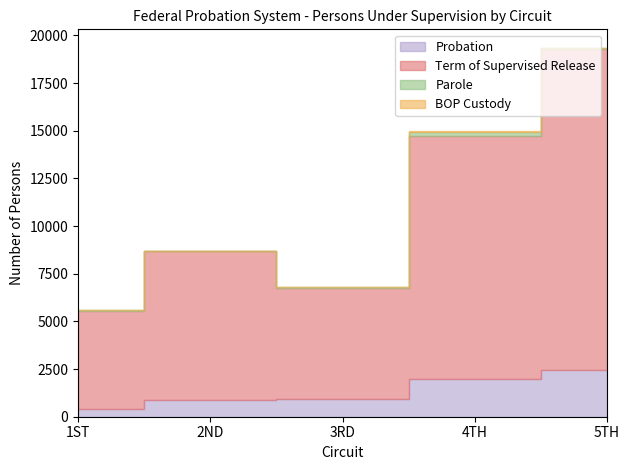

Between 1ST and 2ND, which is larger?

2ND